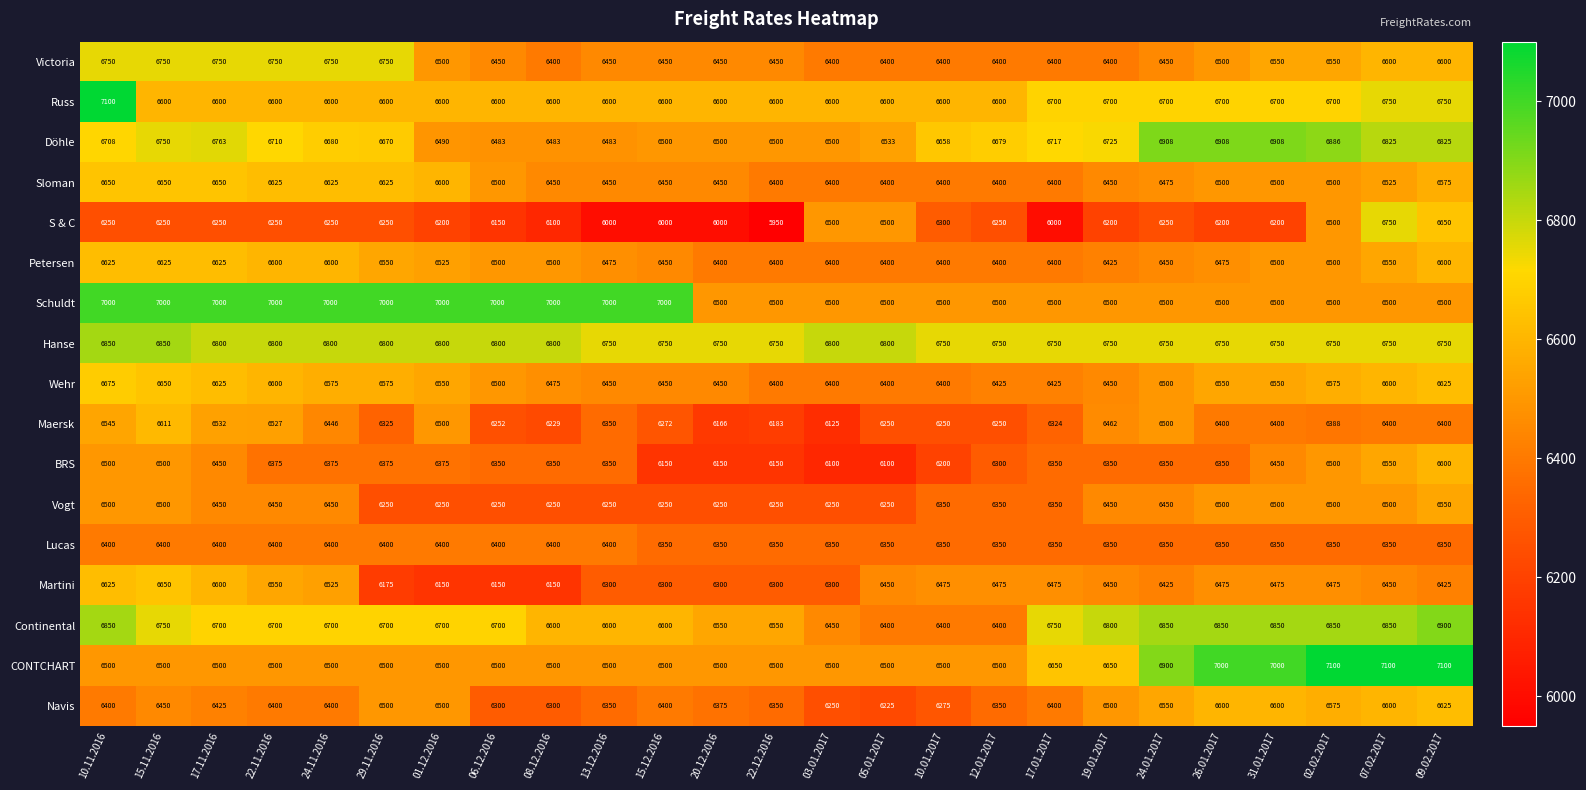

What is the maximum value for Martini?

6650